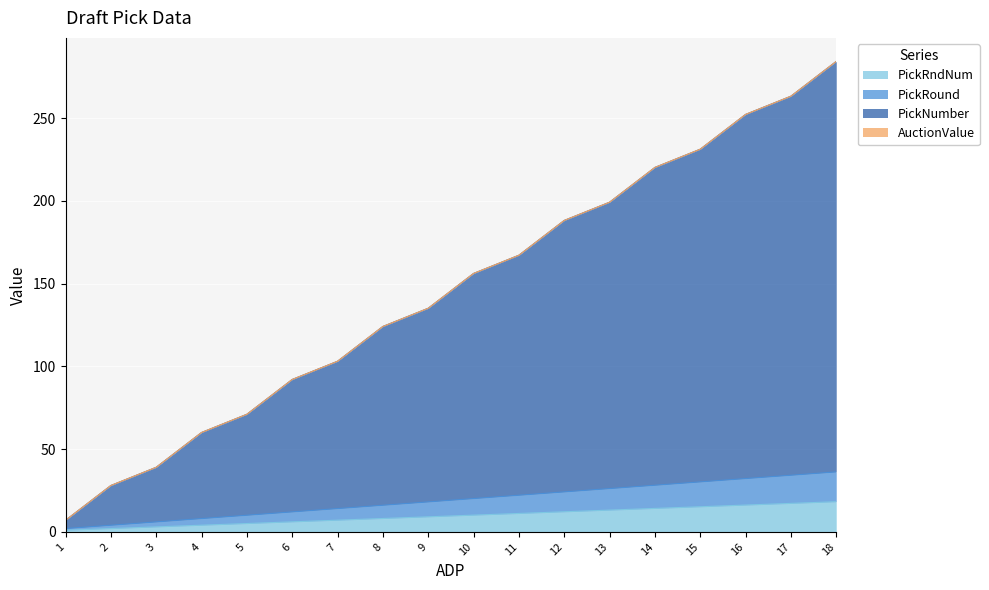

True or false: PickRound has a value of 18.1 at 9.

True